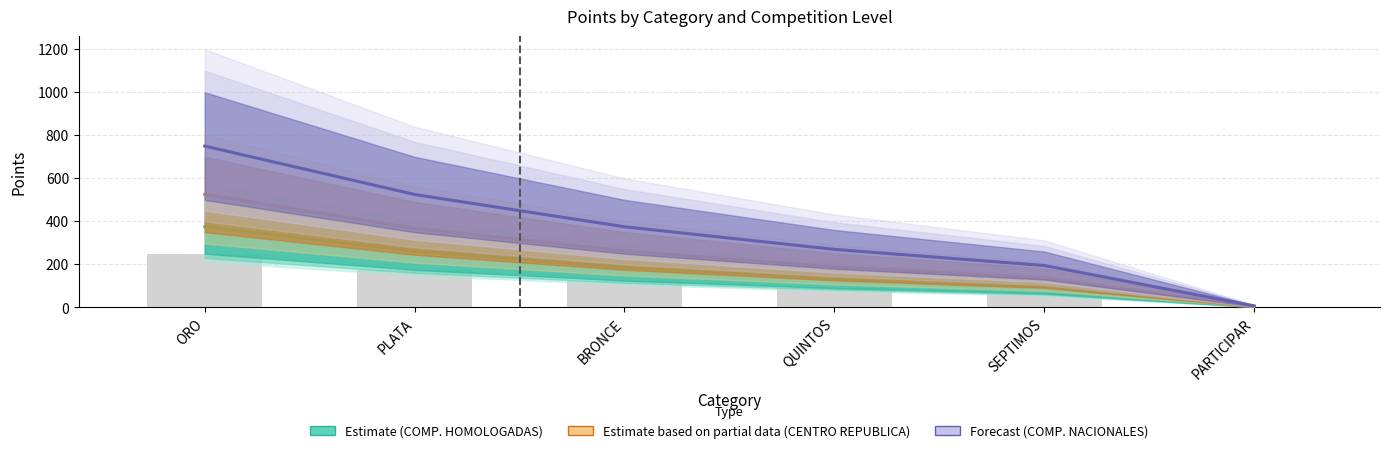

Which series changed the most between BRONCE and QUINTOS?

Forecast (COMP. NACIONALES)